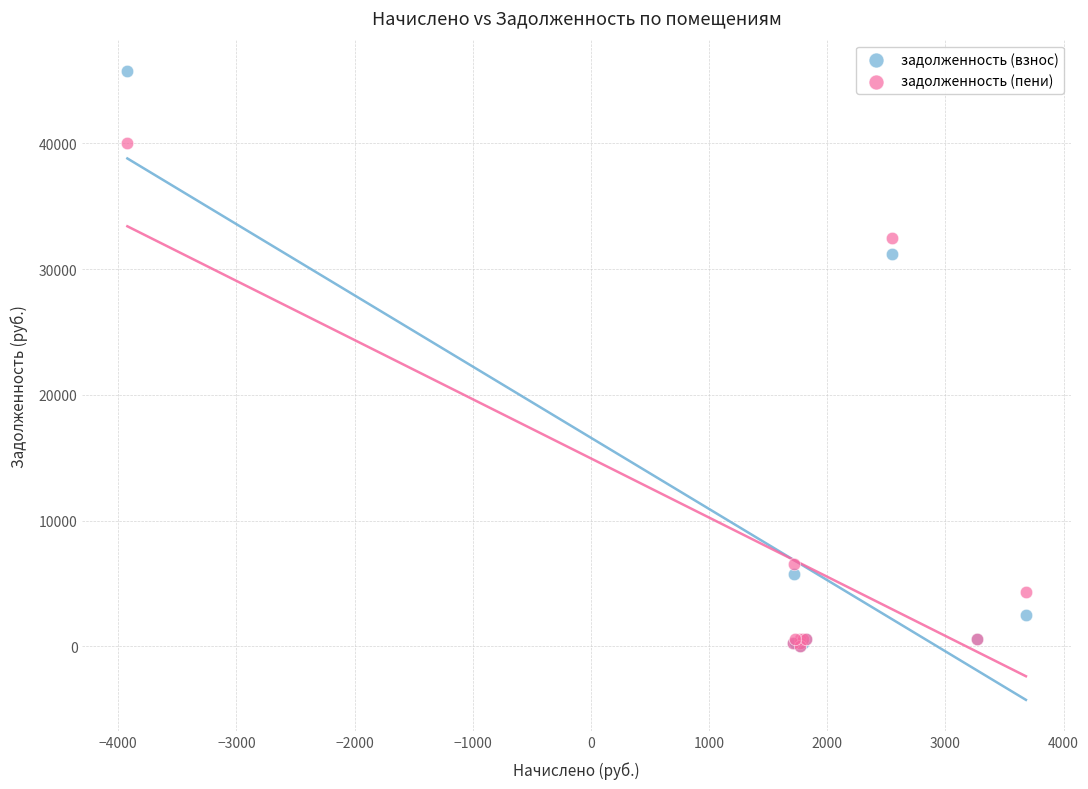

Across all series, what Y value is closest to 22870?

31220.9